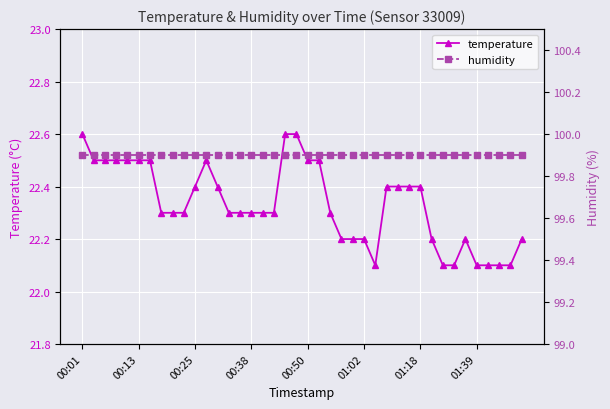

Rank the series by their average value, from lowest to highest.

temperature, humidity